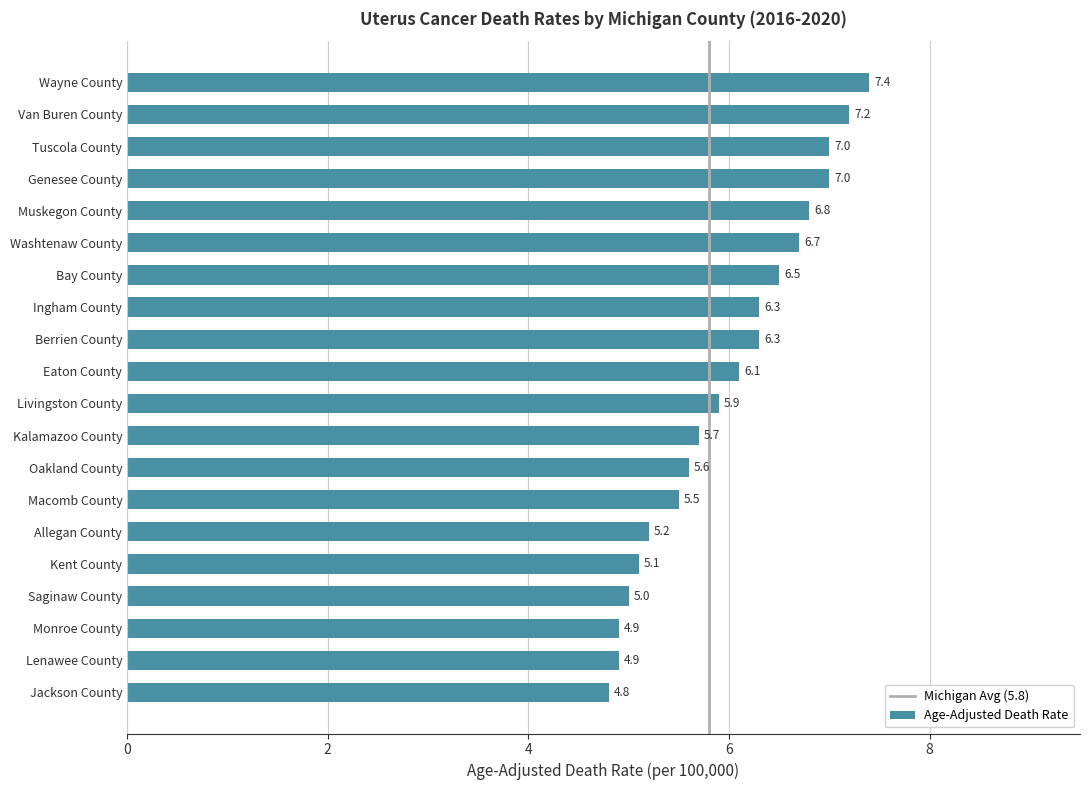

What is the ratio of the value at Eaton County to the value at Kalamazoo County?

1.1